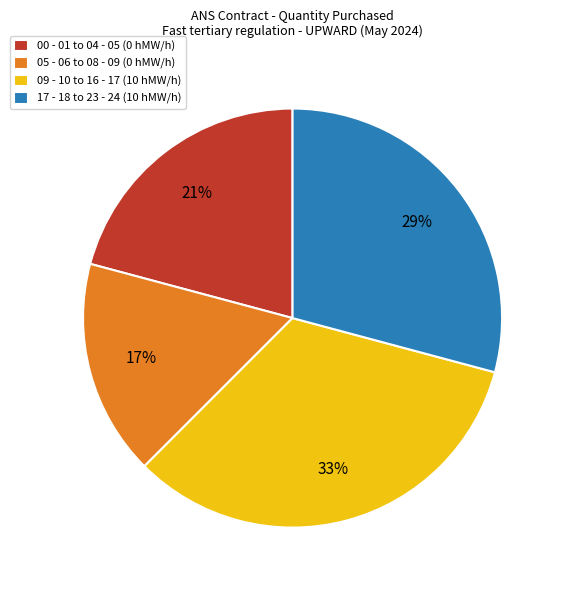

Rank the categories by value from highest to lowest.

09 - 10 to 16 - 17 (10 hMW/h), 17 - 18 to 23 - 24 (10 hMW/h), 00 - 01 to 04 - 05 (0 hMW/h), 05 - 06 to 08 - 09 (0 hMW/h)